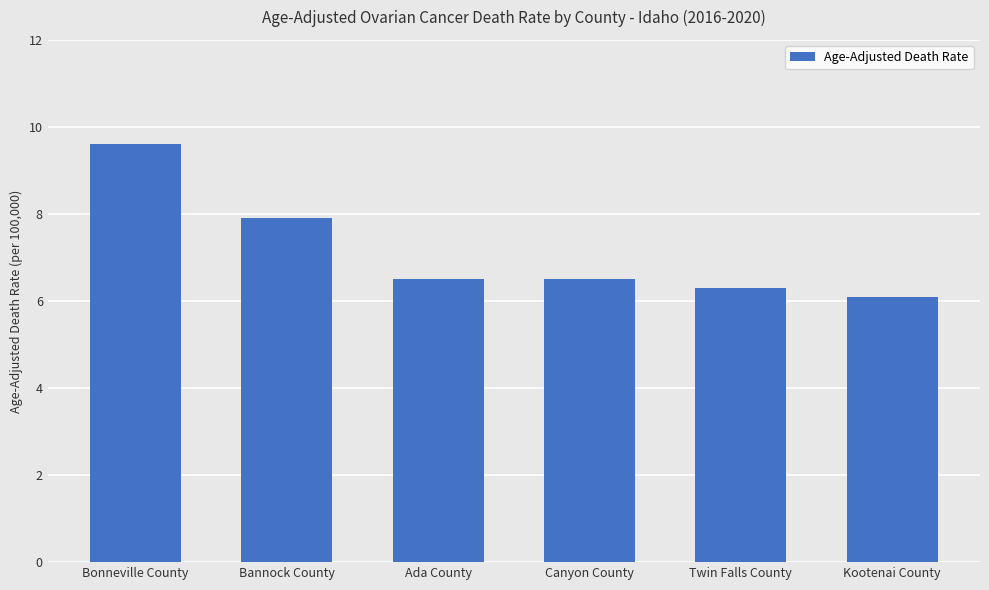

What is the label of the 3rd bar from the left?

Ada County